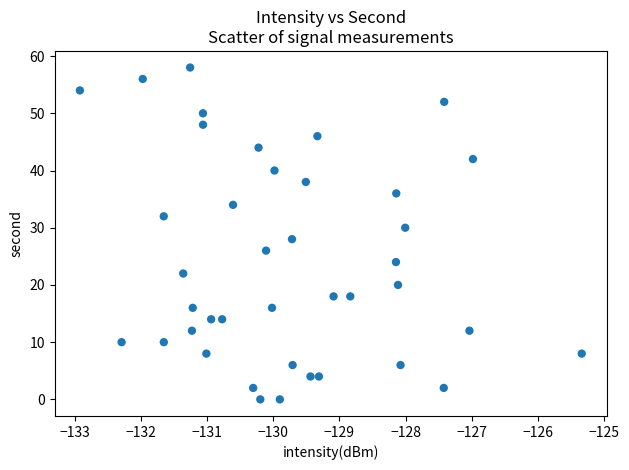

What is the range of Y values (max minus min)?

58